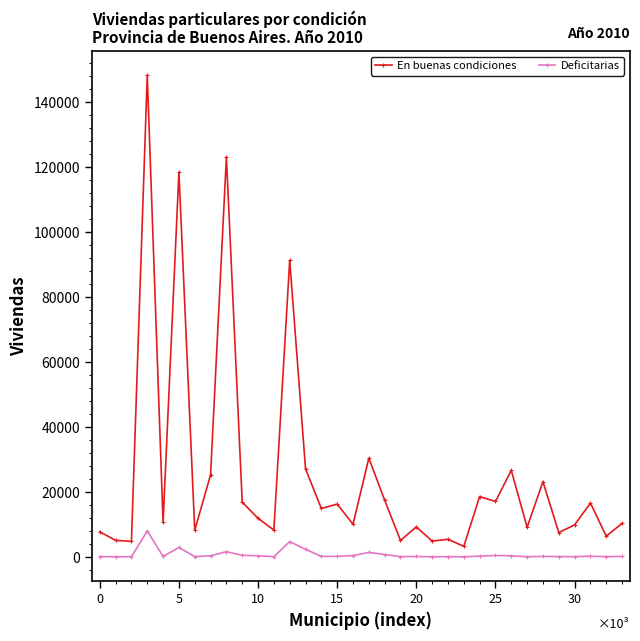

What is the average value of the Deficitarias series?

823